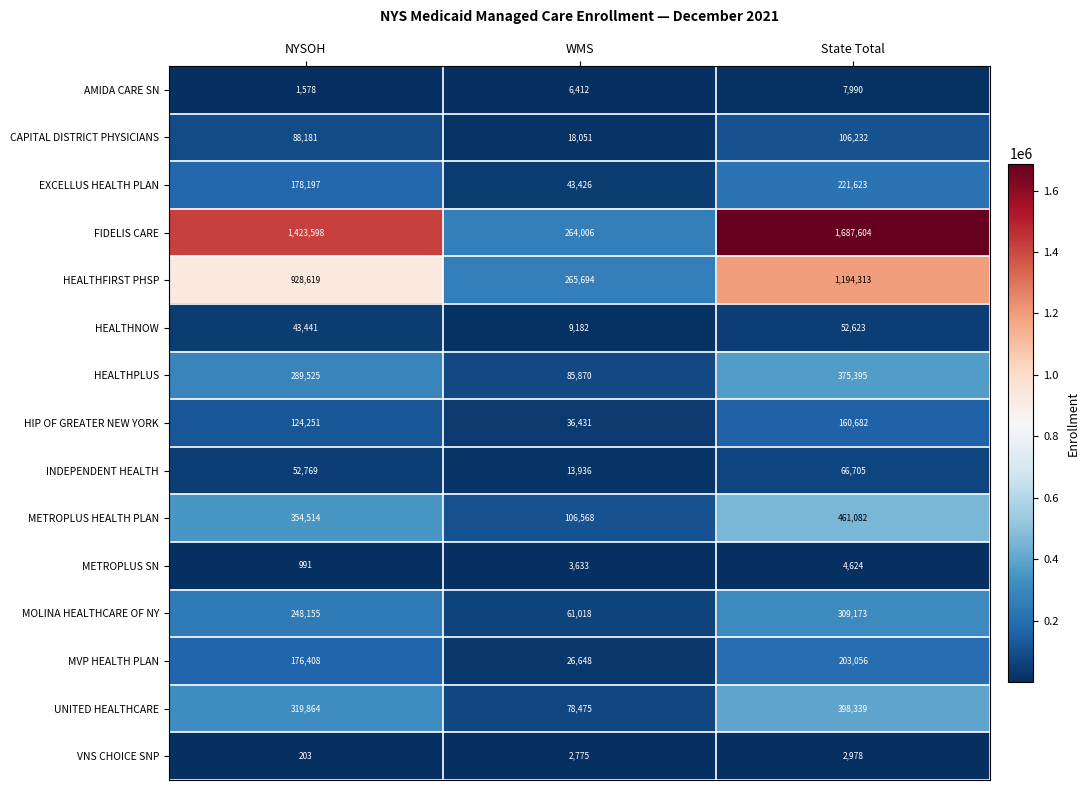

At which category is the sum across all series the highest?

State Total